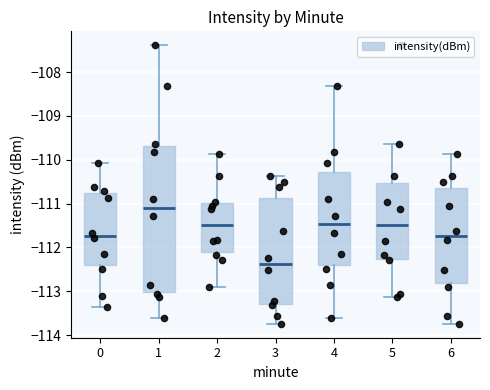

Reading left to right, read every box against the y-axis: the position of its median line, the range the box covers, and the ends of its whiskers. The values are not printed on the chart, so give them approximately, as read against the axis.

0: median -111.7, box -112.4 to -110.8, whiskers -113.3 to -110.1
1: median -111.1, box -113.0 to -109.7, whiskers -113.6 to -107.4
2: median -111.5, box -112.1 to -111.0, whiskers -112.9 to -109.9
3: median -112.4, box -113.3 to -110.9, whiskers -113.7 to -110.4
4: median -111.5, box -112.4 to -110.3, whiskers -113.6 to -108.3
5: median -111.5, box -112.3 to -110.5, whiskers -113.1 to -109.6
6: median -111.7, box -112.8 to -110.6, whiskers -113.7 to -109.9